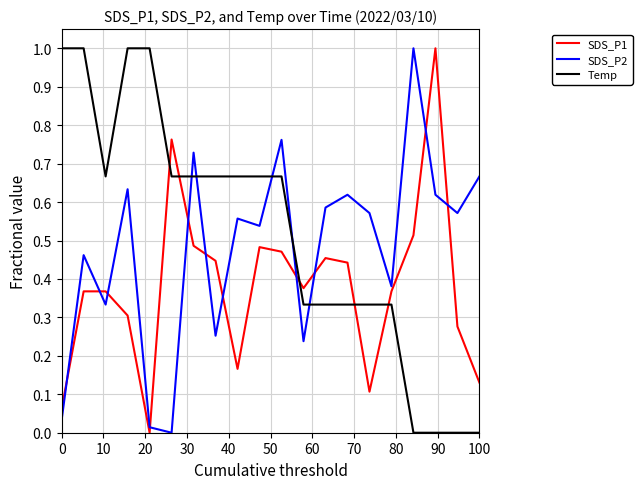

How many times do SDS_P1 and Temp cross each other?

5